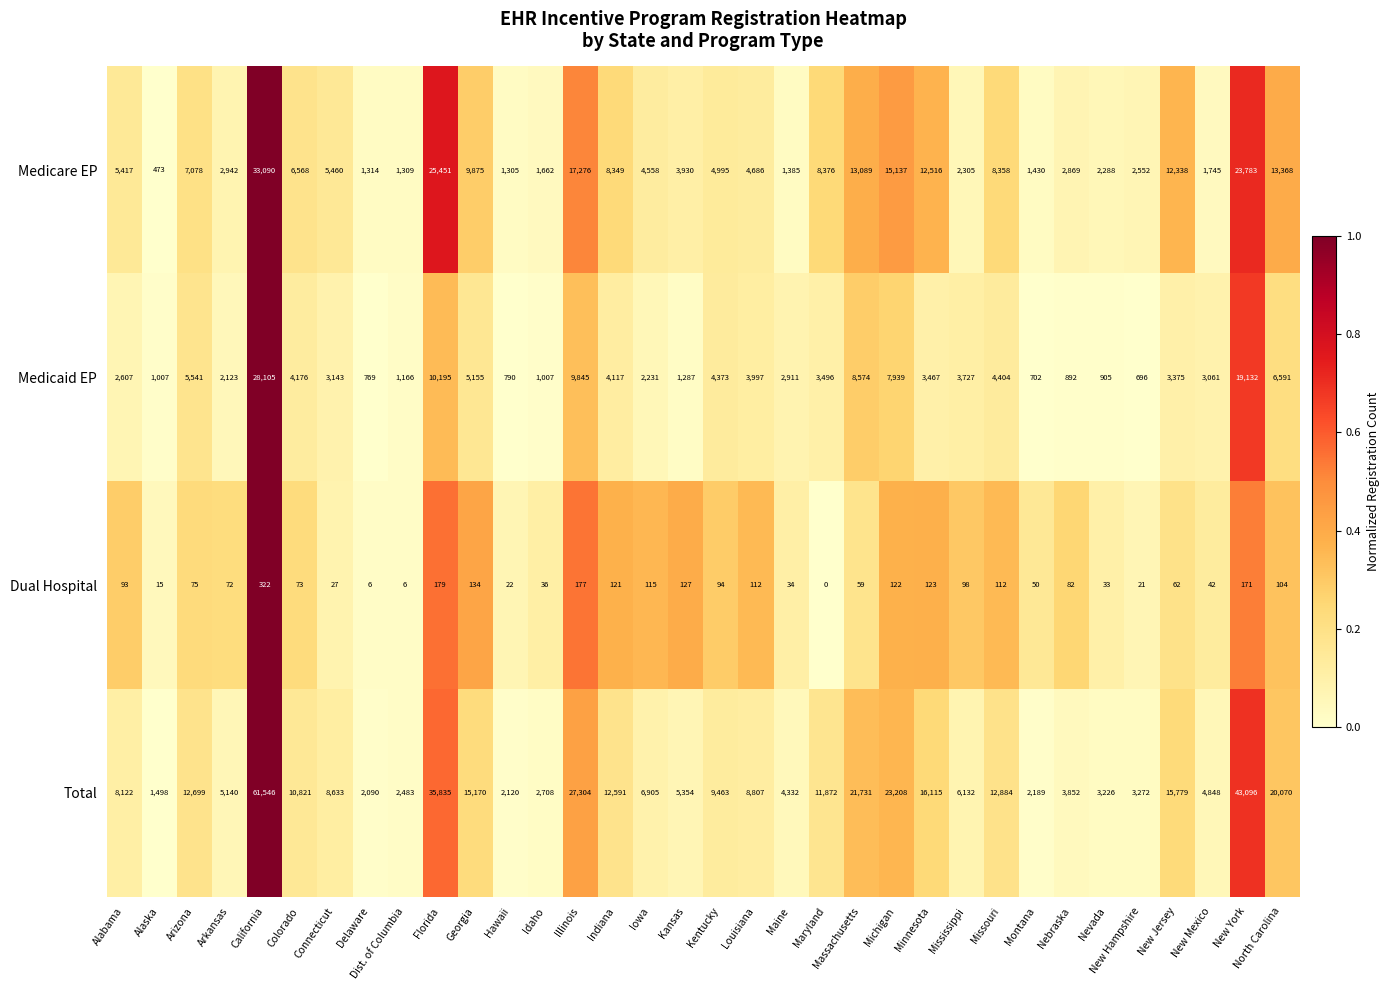

Rank the series by their average value, from lowest to highest.

Dual Hospital, Medicaid EP, Medicare EP, Total